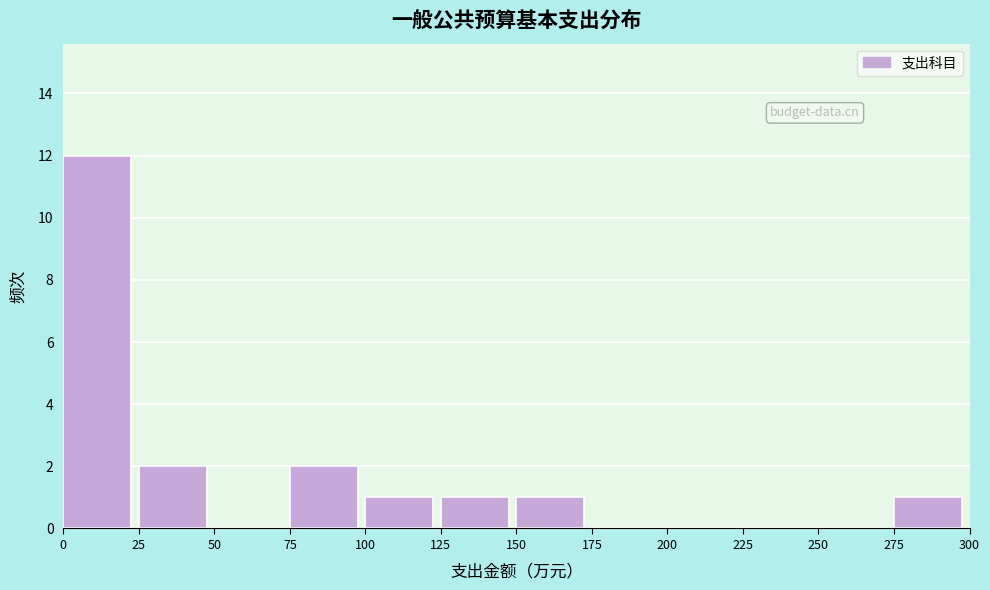

Which range on the x-axis has the tallest bar?

0 to 25